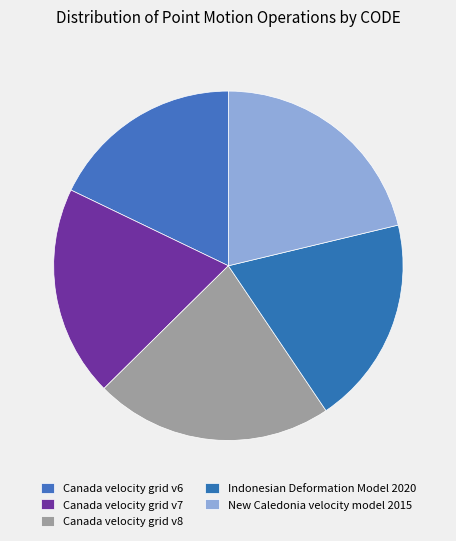

Which has a higher value, Canada velocity grid v7 or Canada velocity grid v8?

Canada velocity grid v8